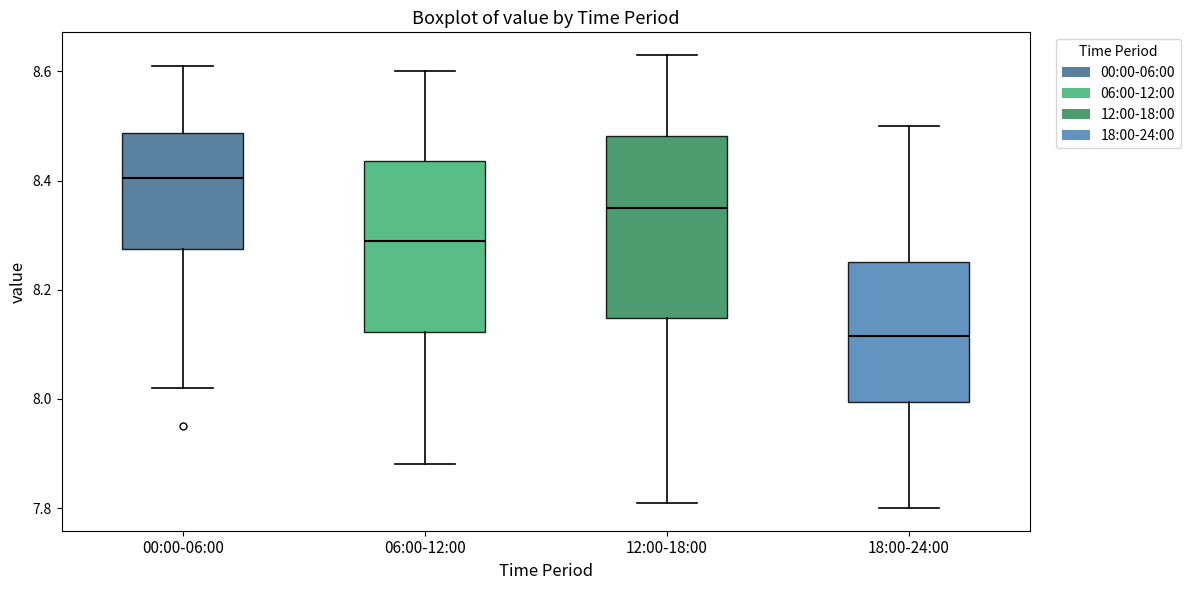

Reading left to right, transcribe this box plot: for each box, give where its median line is, the range the box spans, and where its two whiskers end, as read against the y-axis. The values are not printed on the chart, so give them approximately, as read against the axis.

00:00-06:00: median 8.40, box 8.28 to 8.48, whiskers 8.02 to 8.62
06:00-12:00: median 8.30, box 8.12 to 8.44, whiskers 7.88 to 8.60
12:00-18:00: median 8.36, box 8.14 to 8.48, whiskers 7.82 to 8.64
18:00-24:00: median 8.12, box 8.00 to 8.26, whiskers 7.80 to 8.50